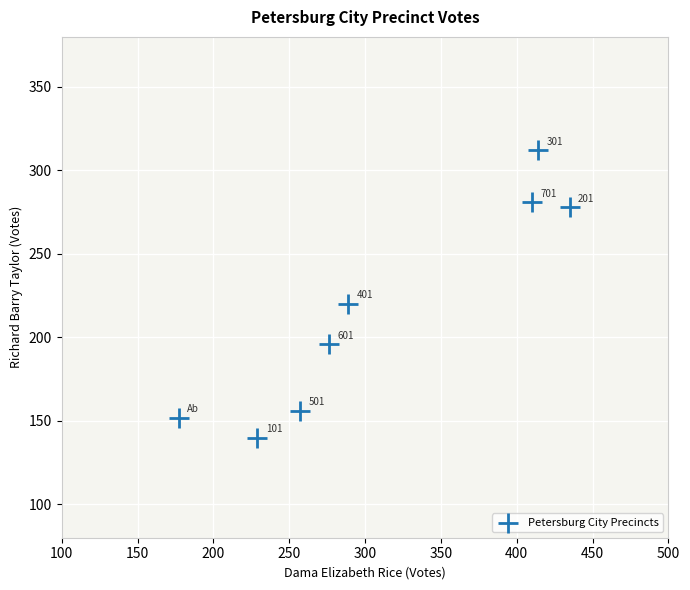

What is the average X value?

311